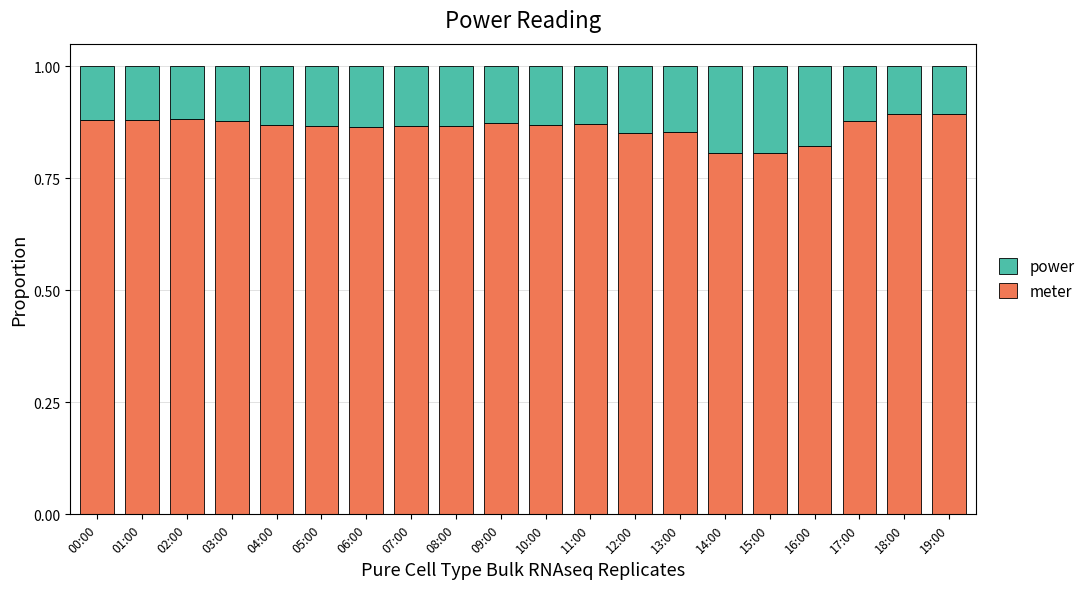

Count the meter values in the range 0 to 1.

20